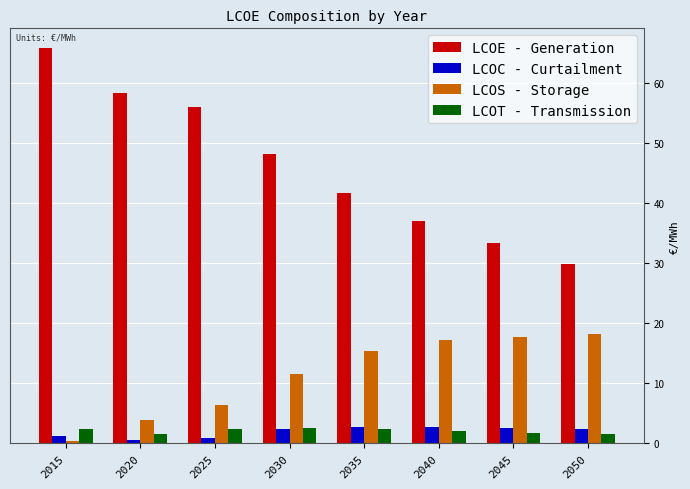

Which series changed the most between 2030 and 2050?

LCOE - Generation